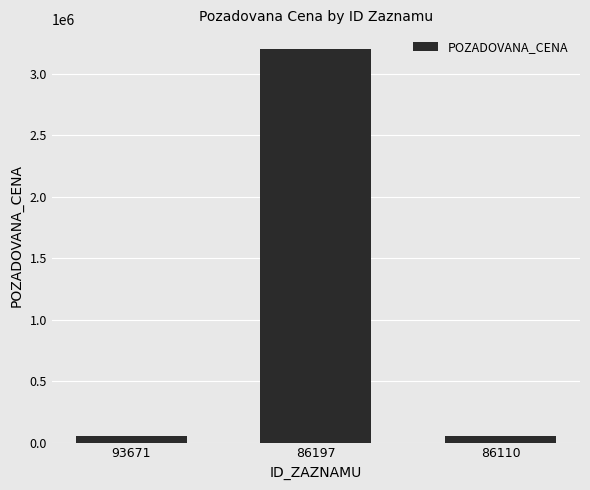

What is the change in value from 93671 to 86110?

+1300